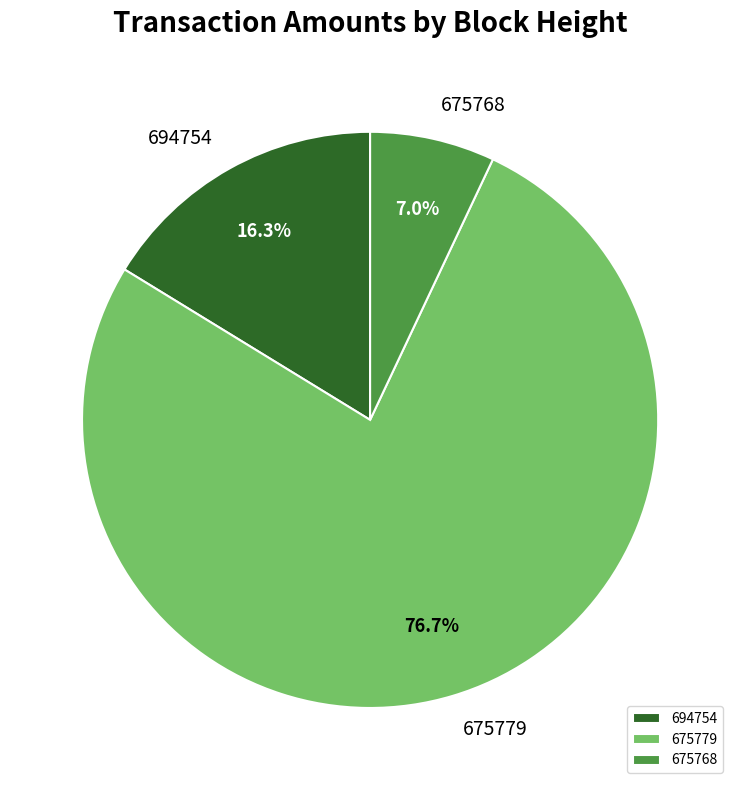

Approximately how many times larger is the value at 675779 compared to 694754?

4.7